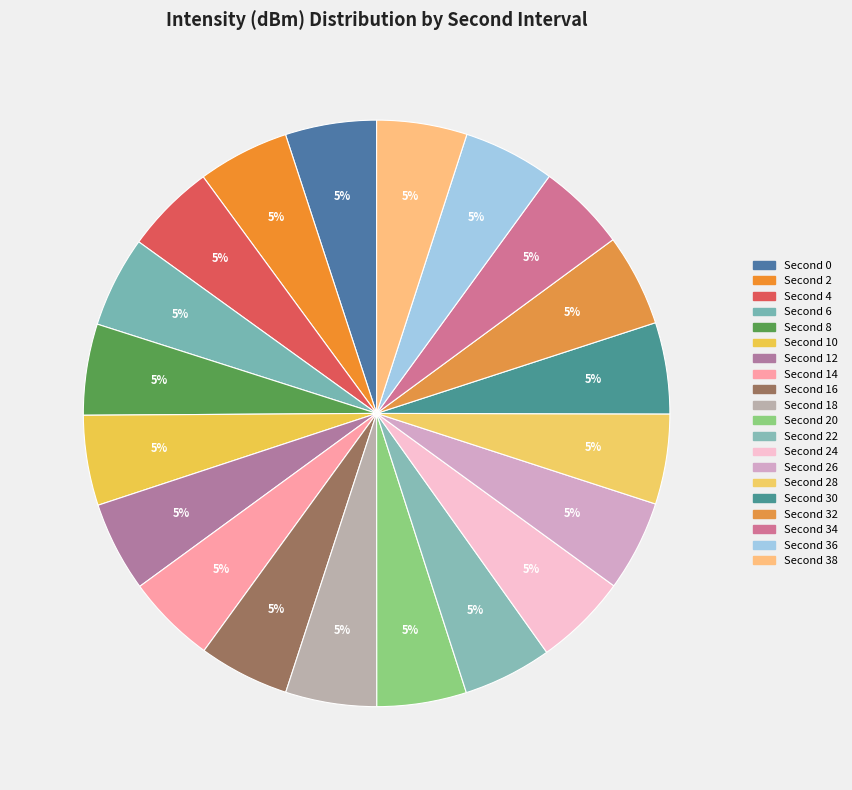

How many slices are in this pie chart?

20